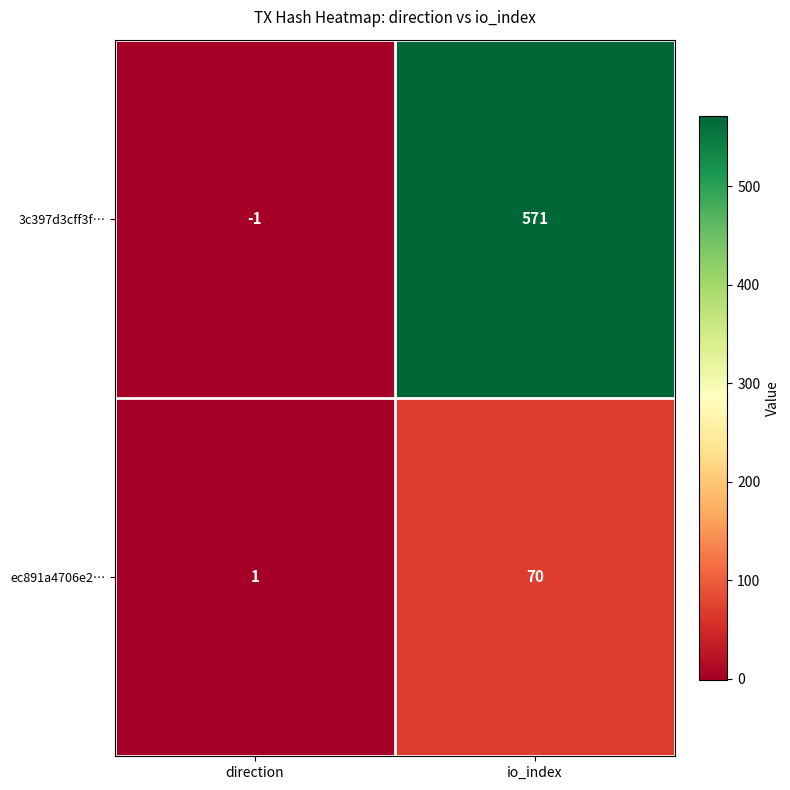

What is the total value across all series at io_index?

641